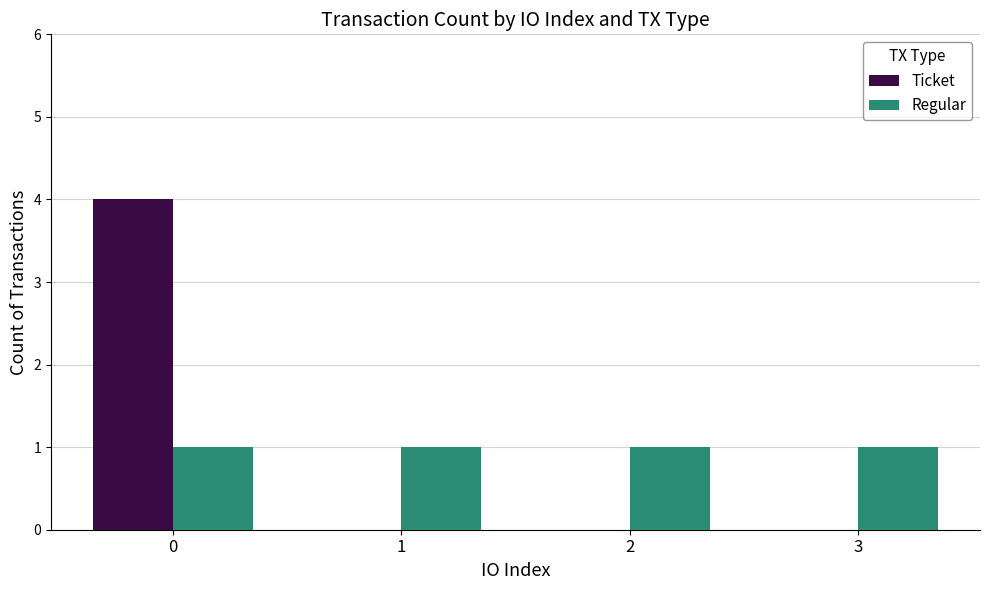

True or false: Ticket has a value of 0 at 1.

True